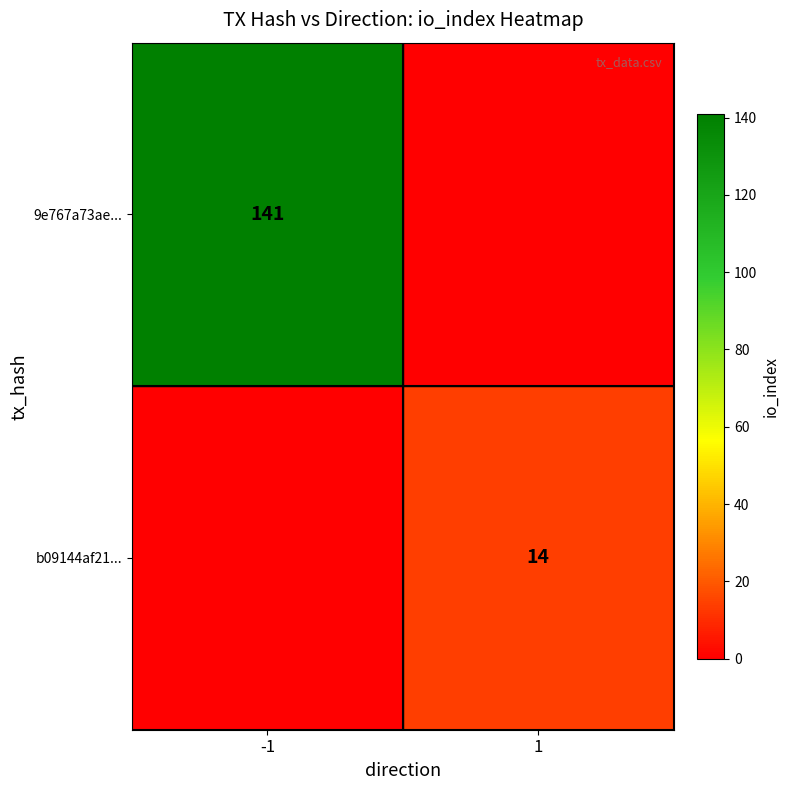

What is the spread (max minus min) of values at 1?

14